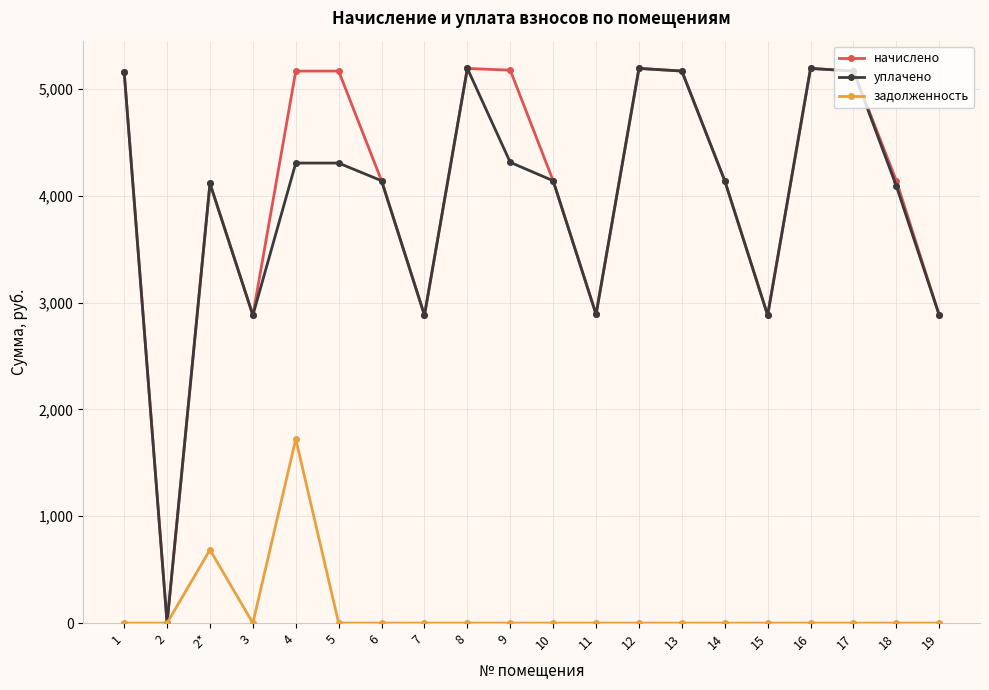

Between 3 and 18, which series saw the biggest shift?

начислено